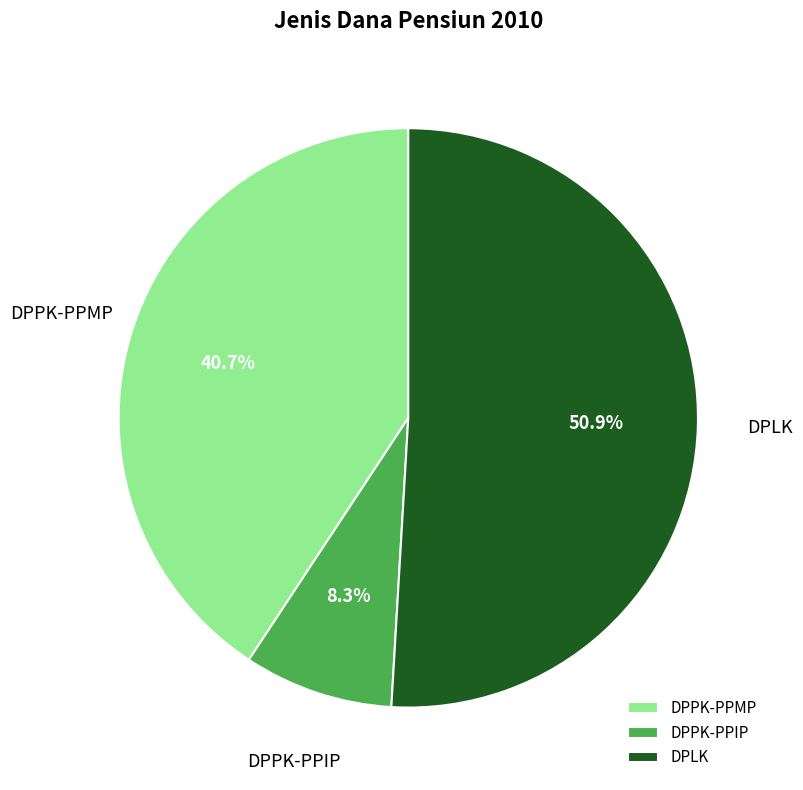

How many segments does this pie chart have?

3